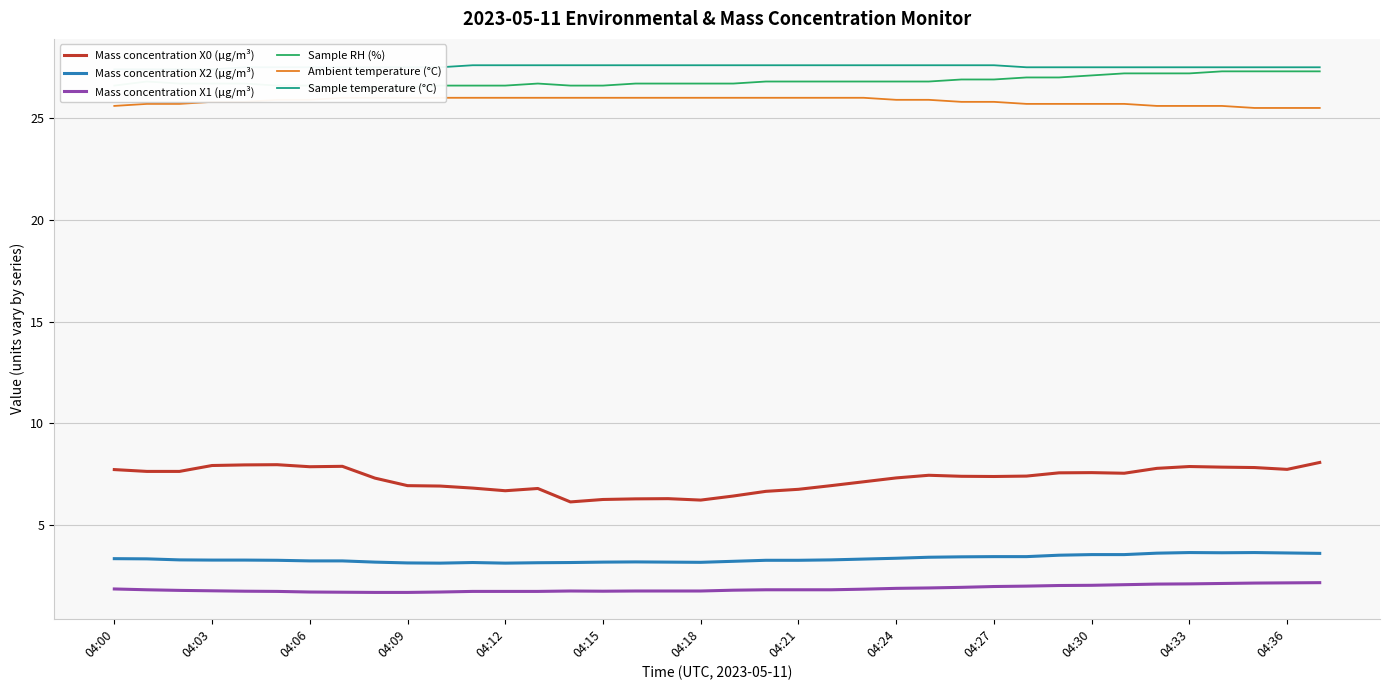

At how many categories does at least one series exceed 12?

38